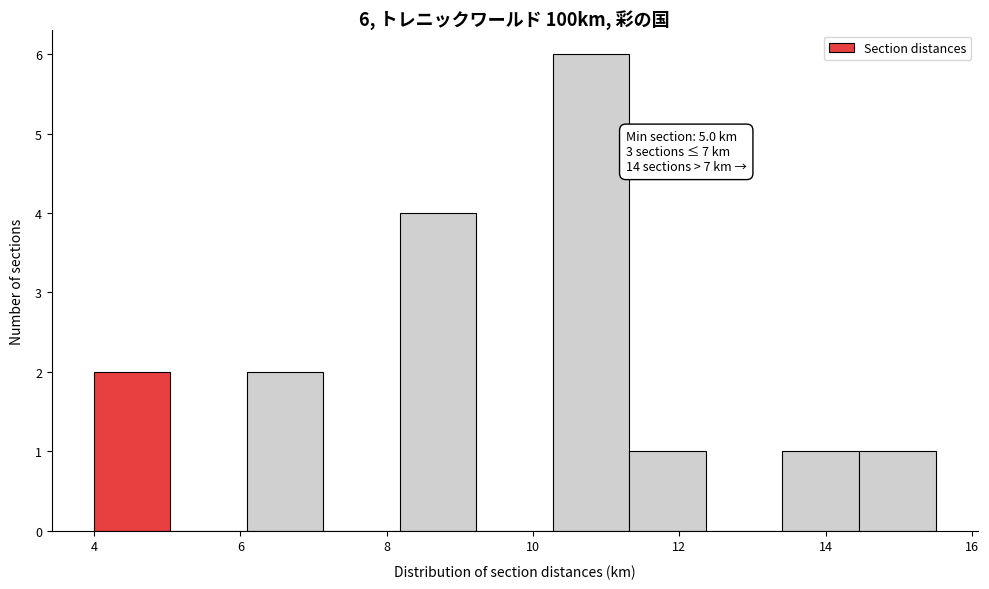

Which range on the x-axis has the tallest bar?

10.2 to 11.4